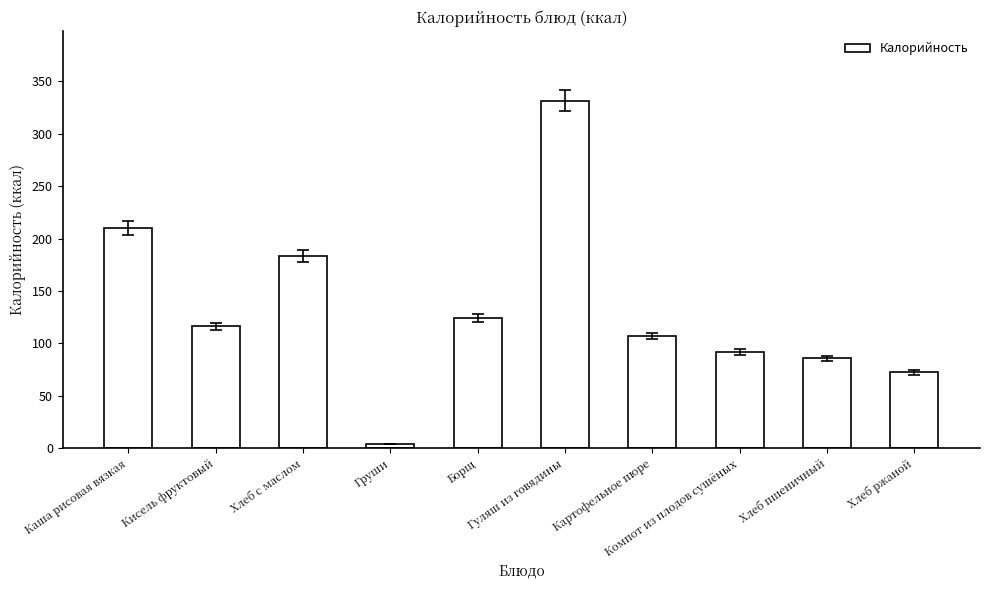

What is the value of the 5th bar from the left?

124.1